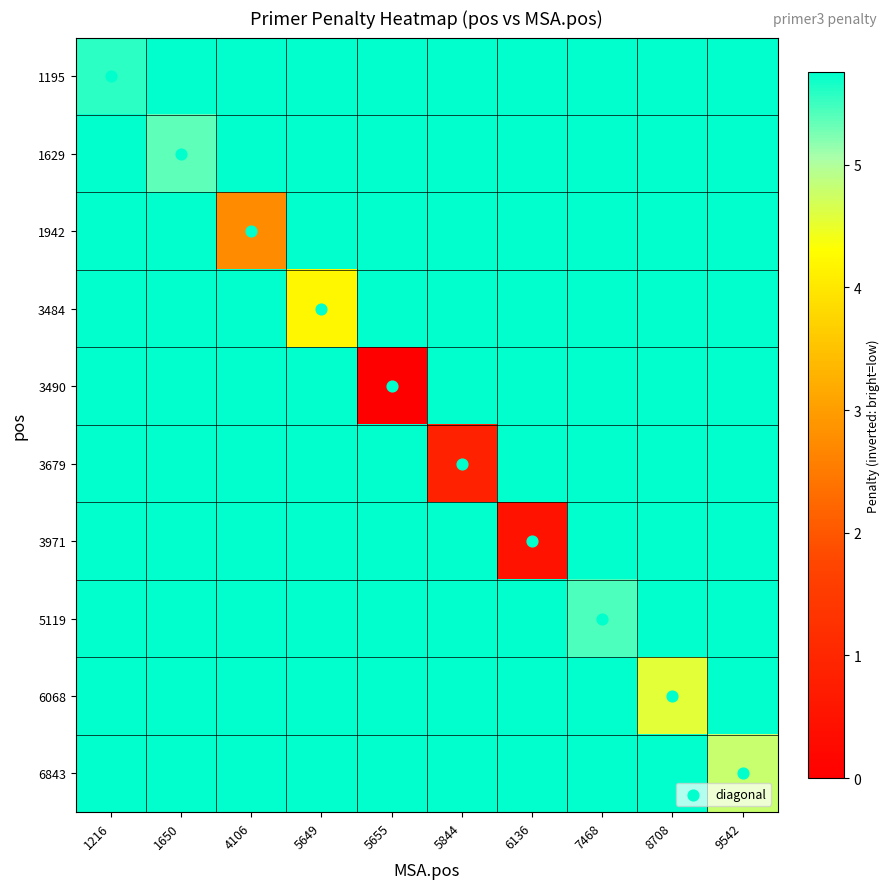

Which has a higher value, 8708 or 1650?

8708